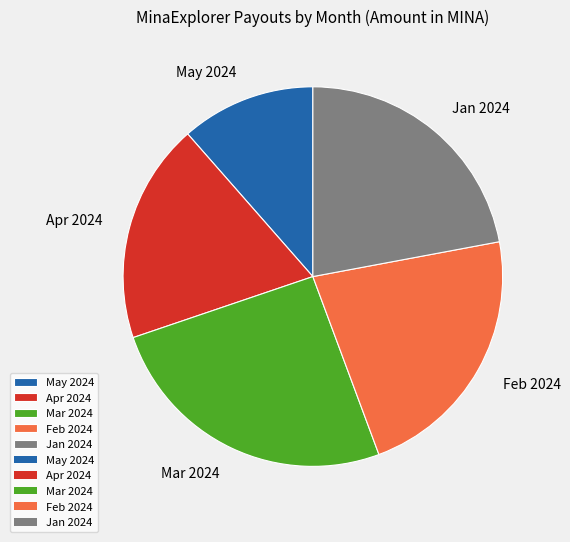

Is there any slice that represents more than half of the pie?

No